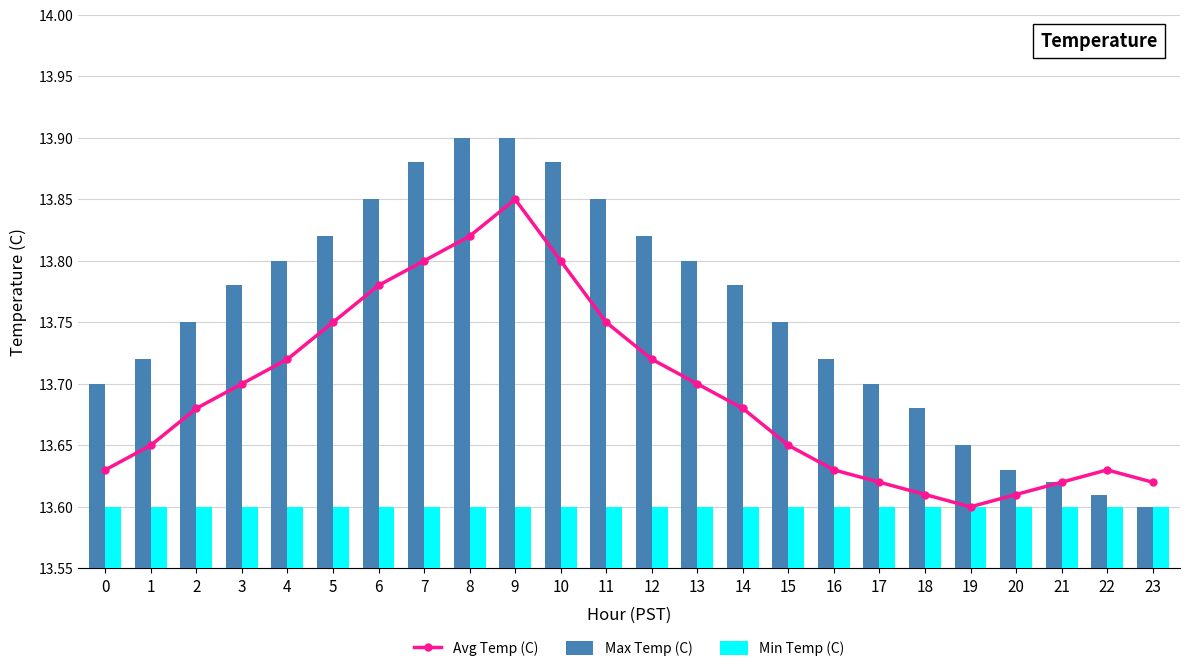

List the series in order of their peak value, lowest first.

Min Temp (C), Avg Temp (C), Max Temp (C)